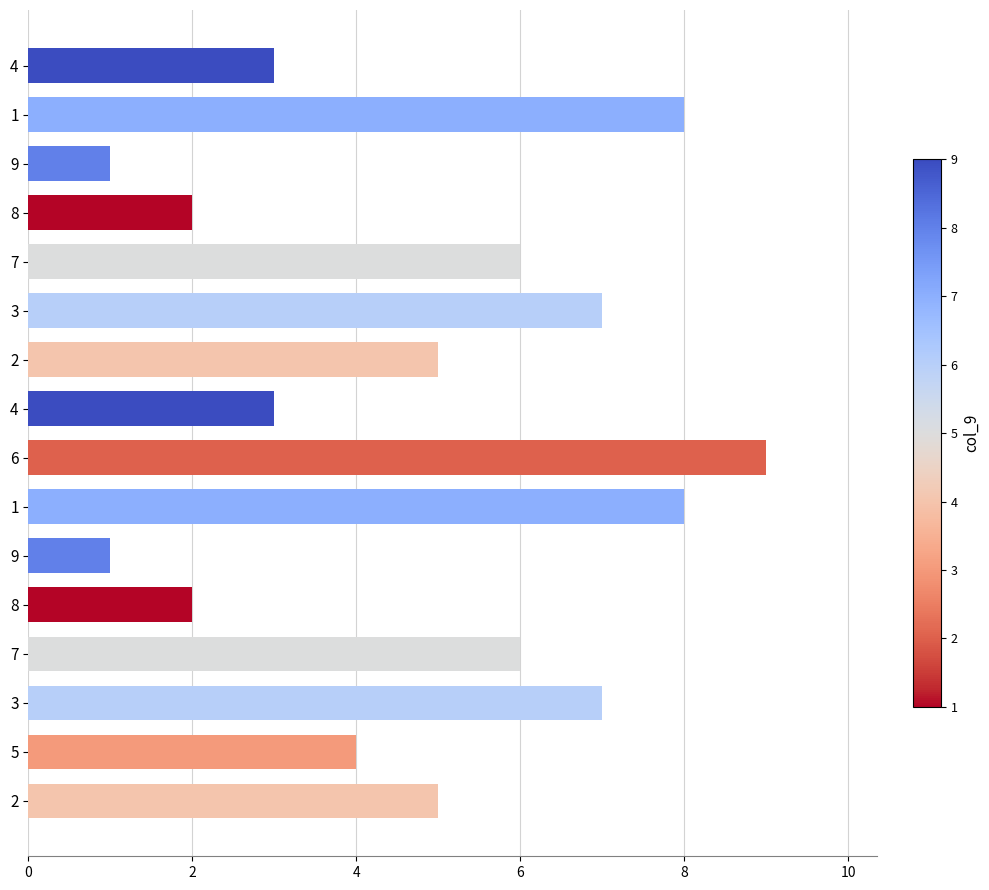

Are the bars horizontal?

Yes